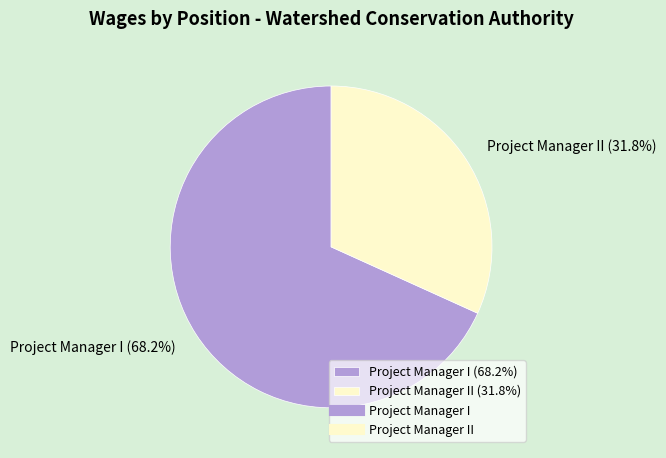

What is the ratio of the value at Project Manager I (68.2%) to the value at Project Manager II (31.8%)?

2.1